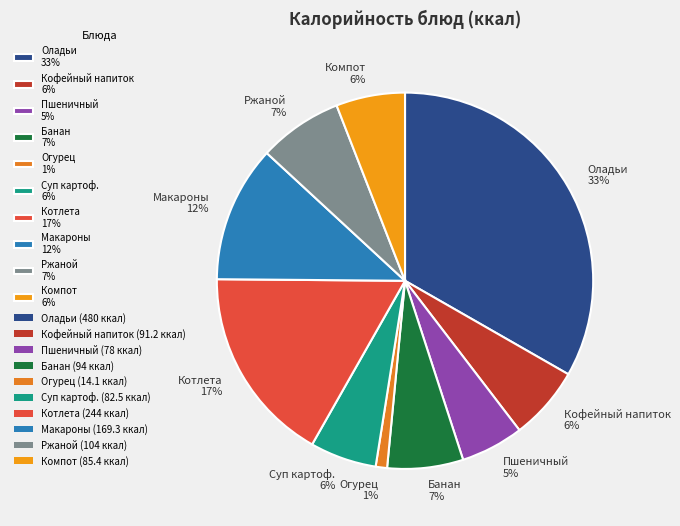

Combined, do Суп картоф. 6% and Ржаной 7% account for over 50%?

No